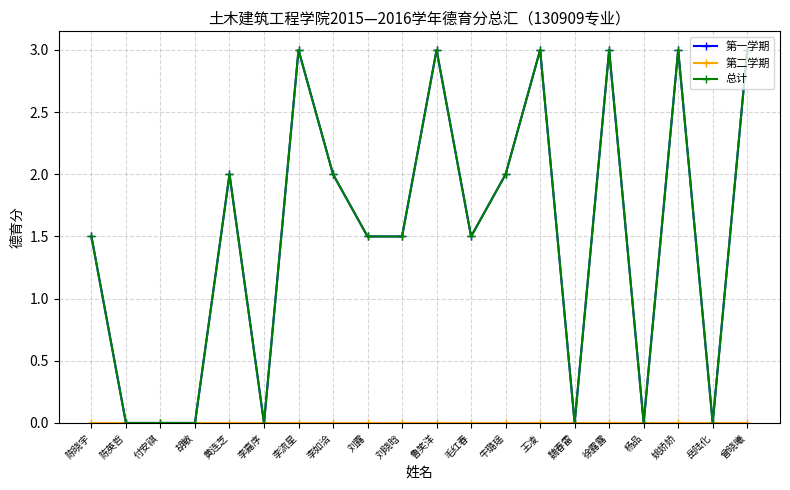

True or false: 总计 and 第一学期 cross at least once.

False